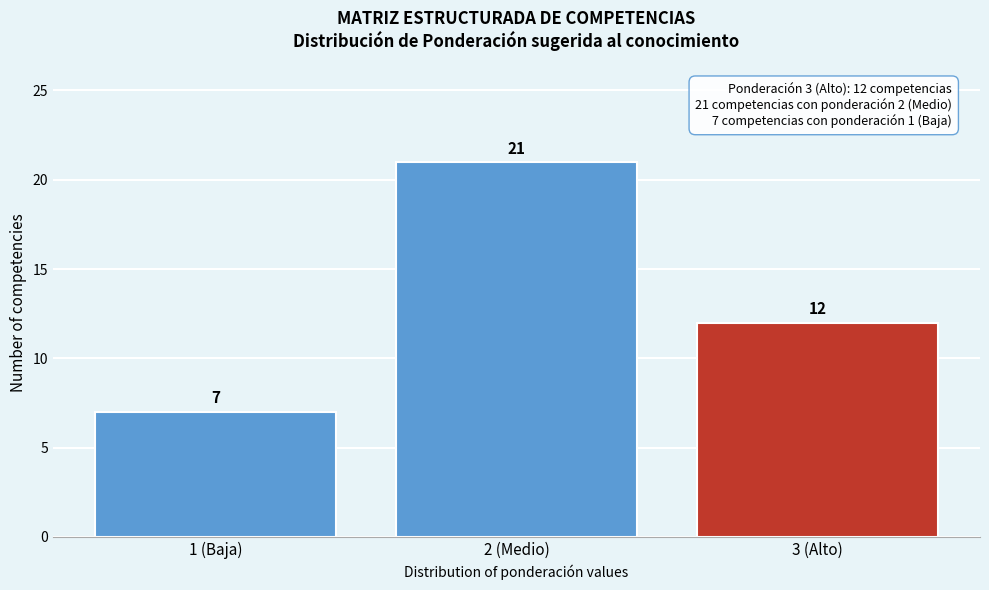

Reading right to left, what are all the values shown in this chart?

3 (Alto)=12	2 (Medio)=21	1 (Baja)=7